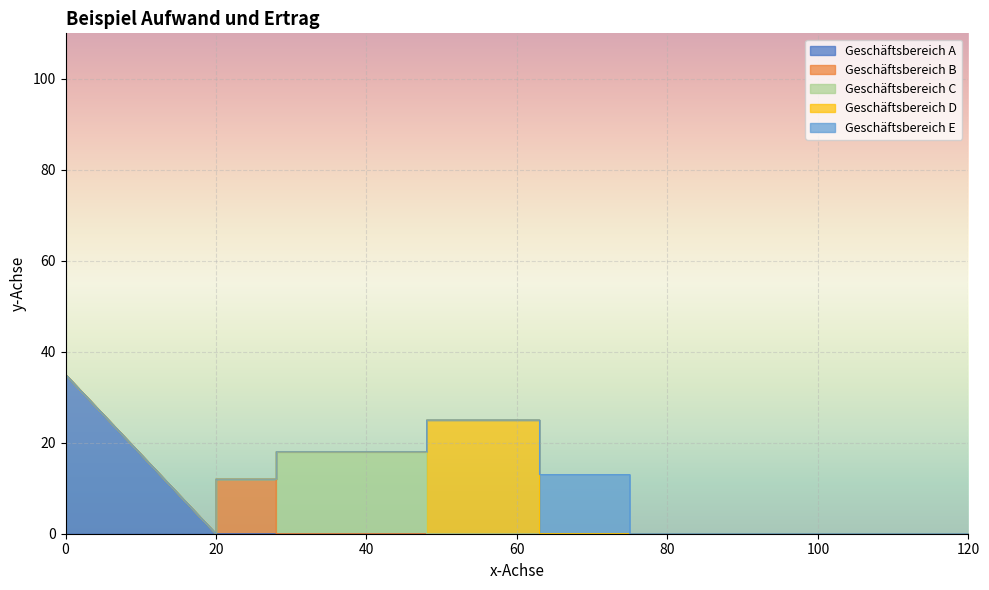

The Geschäftsbereich D series shows 11 at 28. True or false?

False